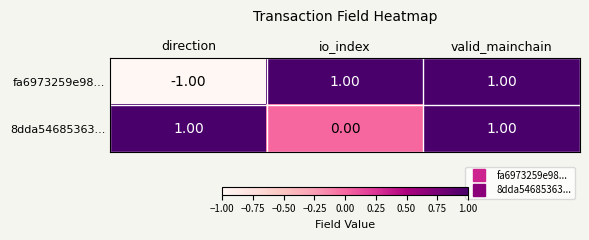

List the series in order of their overall mean, highest first.

8dda54685363..., fa6973259e98...